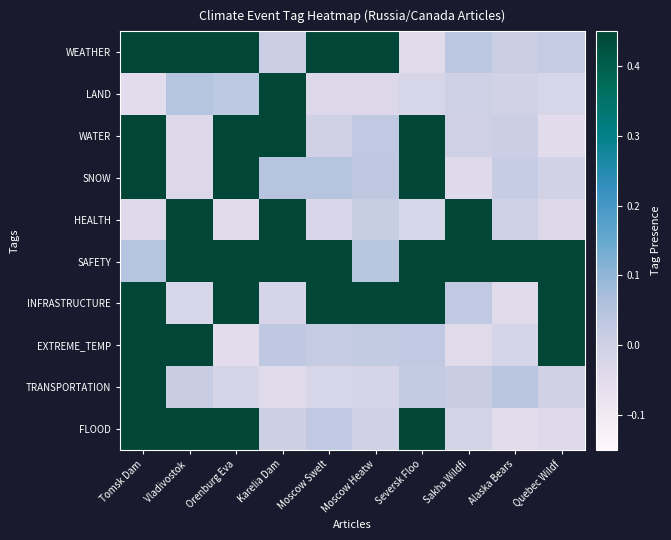

Between Tomsk Dam and Seversk Floo, which series saw the biggest shift?

WEATHER